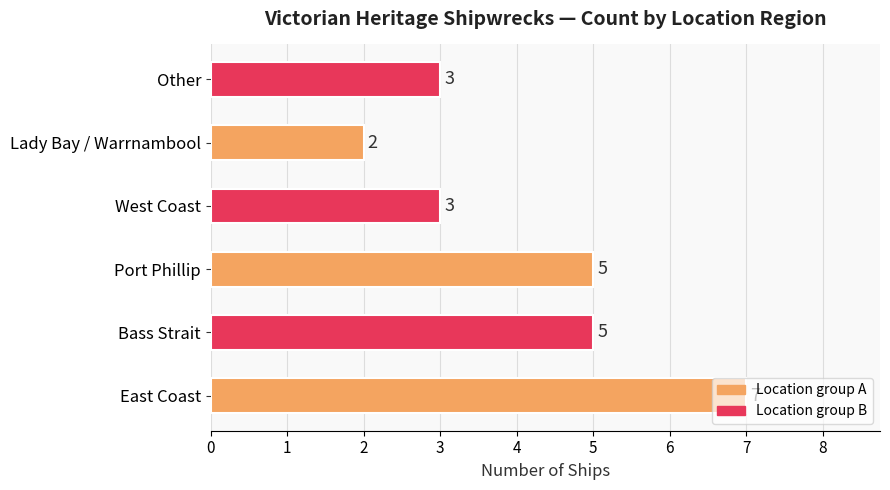

Count the values in the range 3 to 5.

4